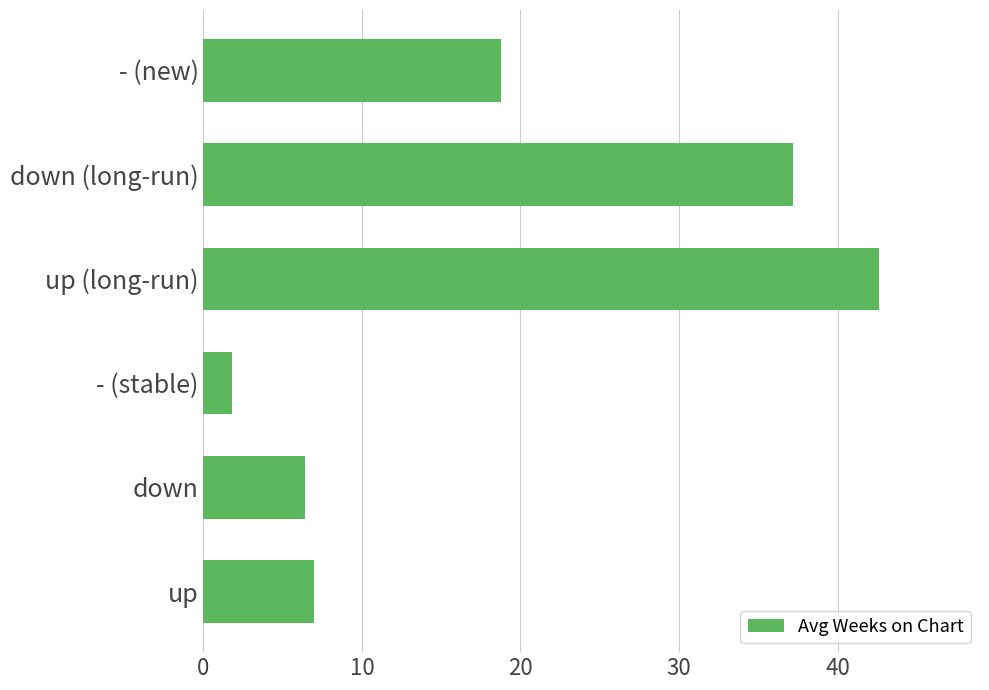

What is the difference between the values at up and up (long-run)?

35.6